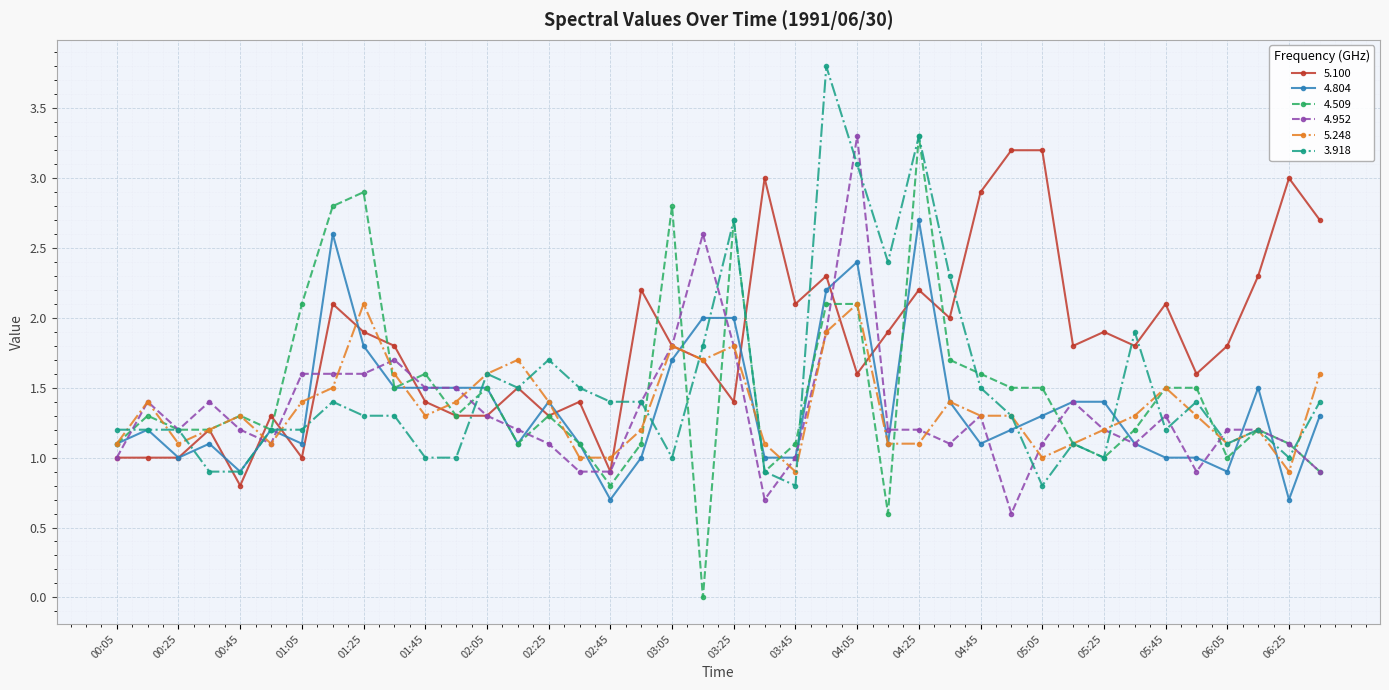

What is the difference between the maximum and minimum values in the 4.952 series?

2.7